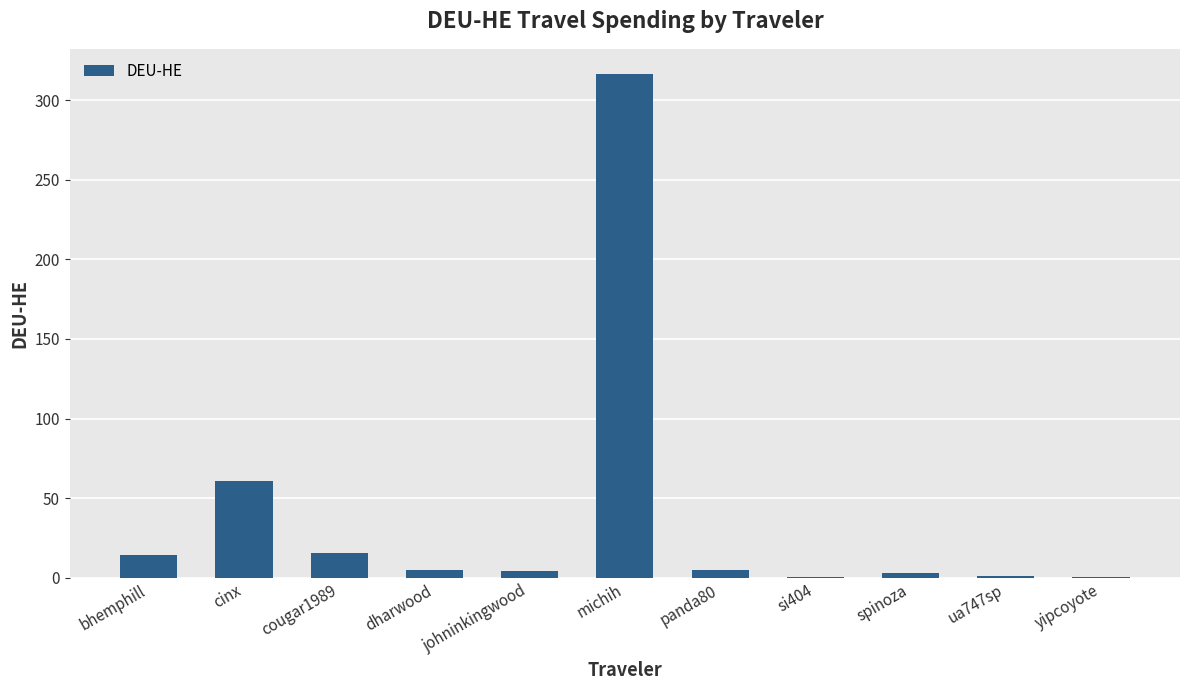

What is the change in value from spinoza to ua747sp?

-2.2